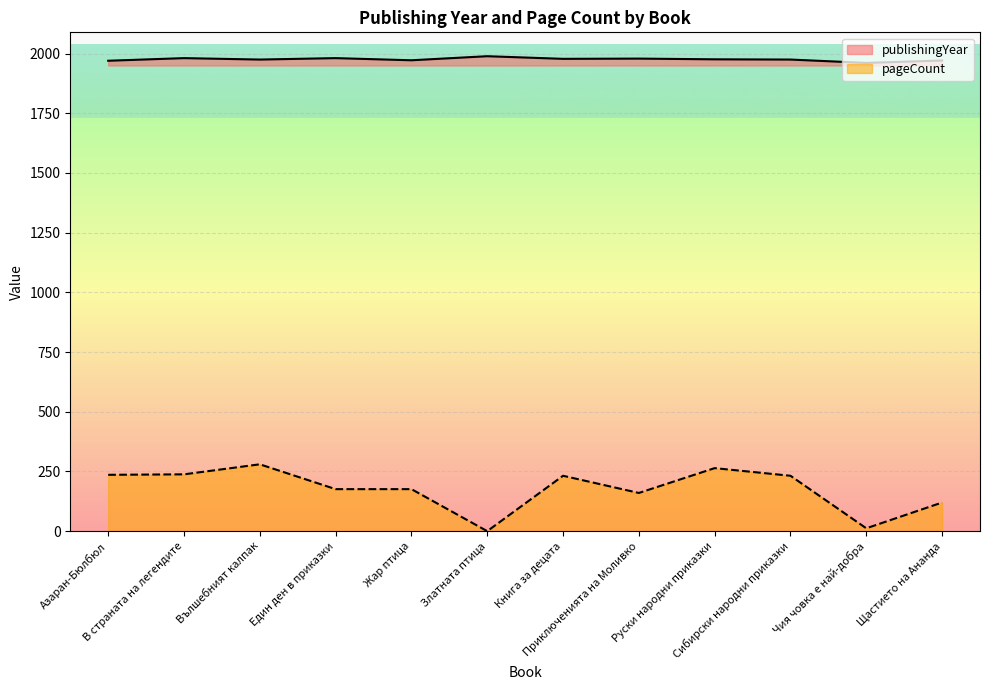

What value does the publishingYear series have at Златната птица?

1989